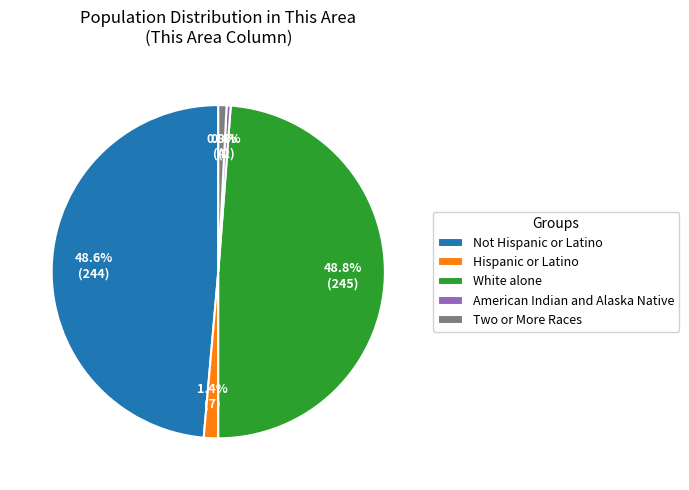

How many slices are in this pie chart?

5